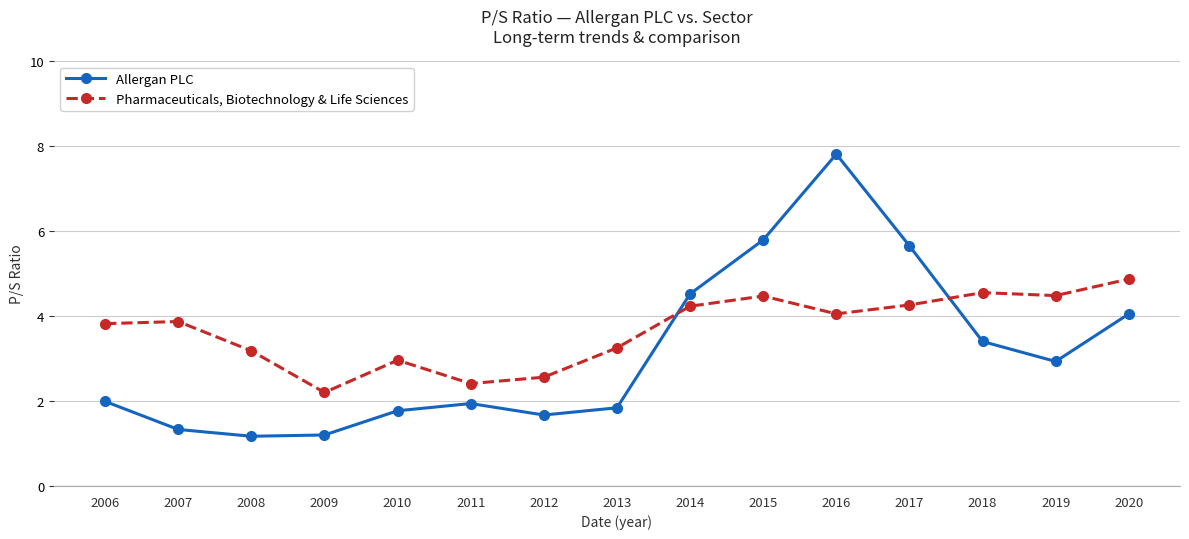

Is it true that Allergan PLC equals 7.8 at 2016?

True